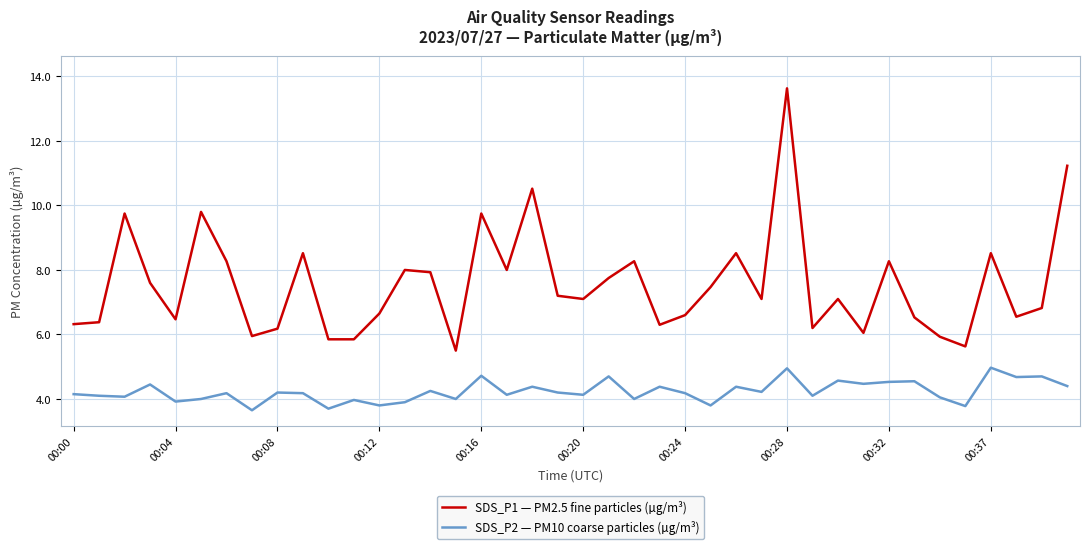

Rank the series by their maximum value, from lowest to highest.

SDS_P2 — PM10 coarse particles (µg/m³), SDS_P1 — PM2.5 fine particles (µg/m³)